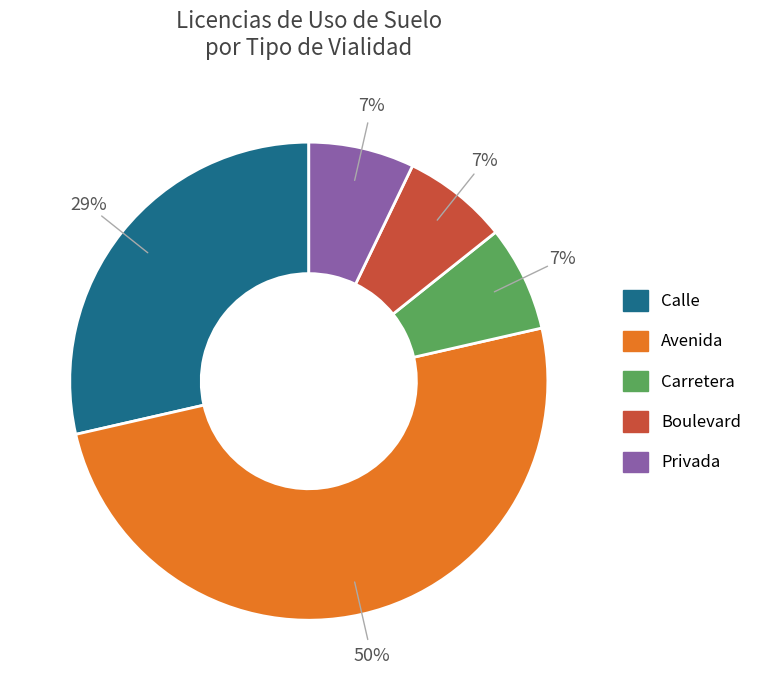

Is Carretera the majority of the pie?

No